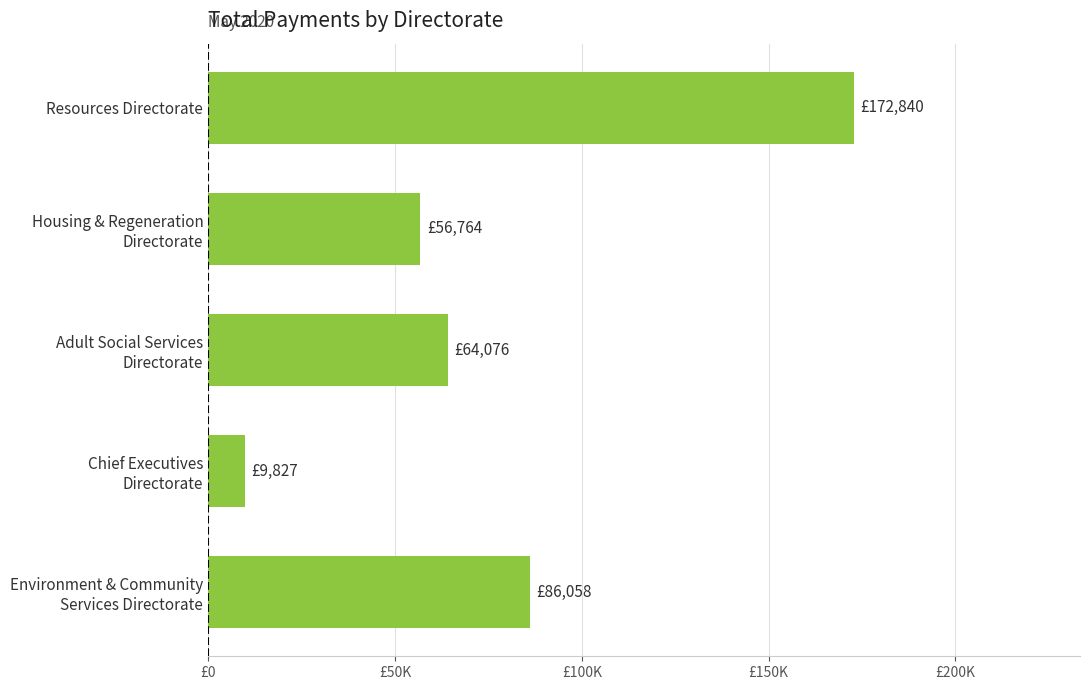

What is the sum of all values?

389565.1